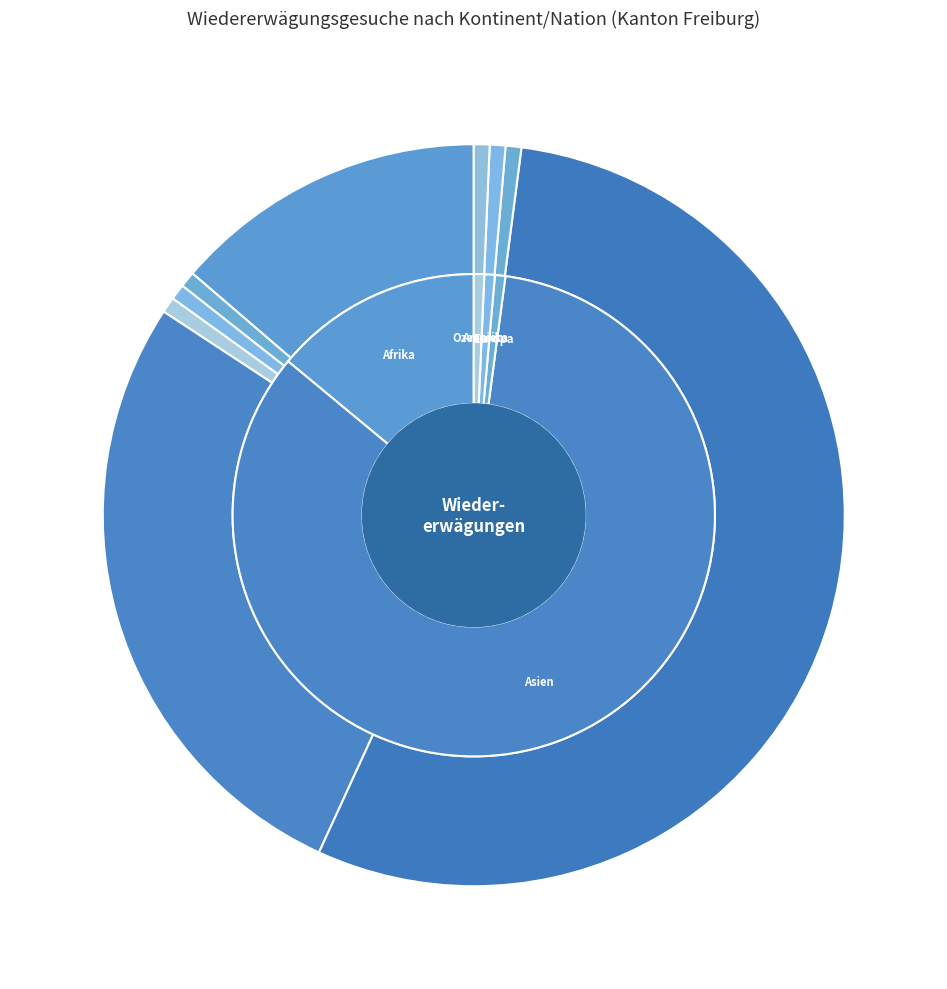

To the nearest percent, what portion does Afghanistan represent?

40%